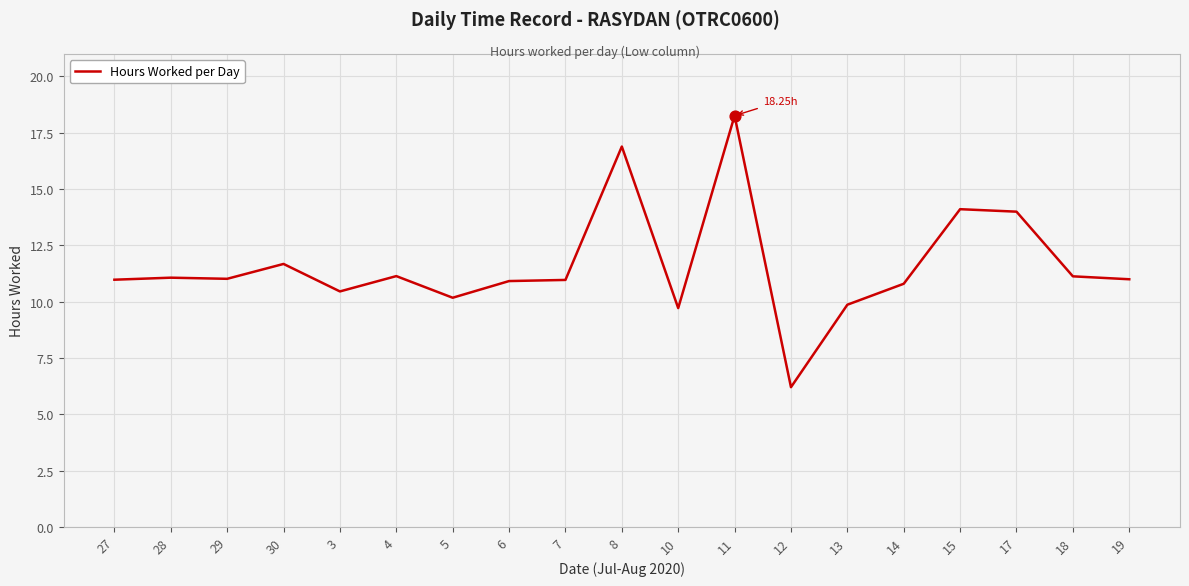

What is the ratio of the value at 4 to the value at 19?

1.0